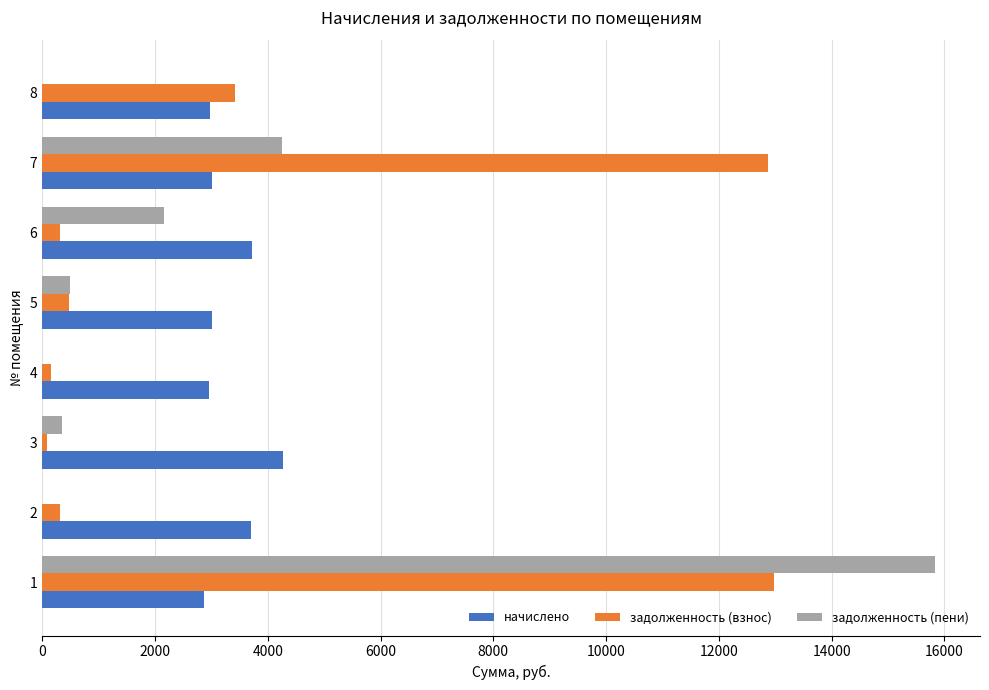

Is the value of задолженность (пени) at 1 greater than the value of начислено at 3?

Yes